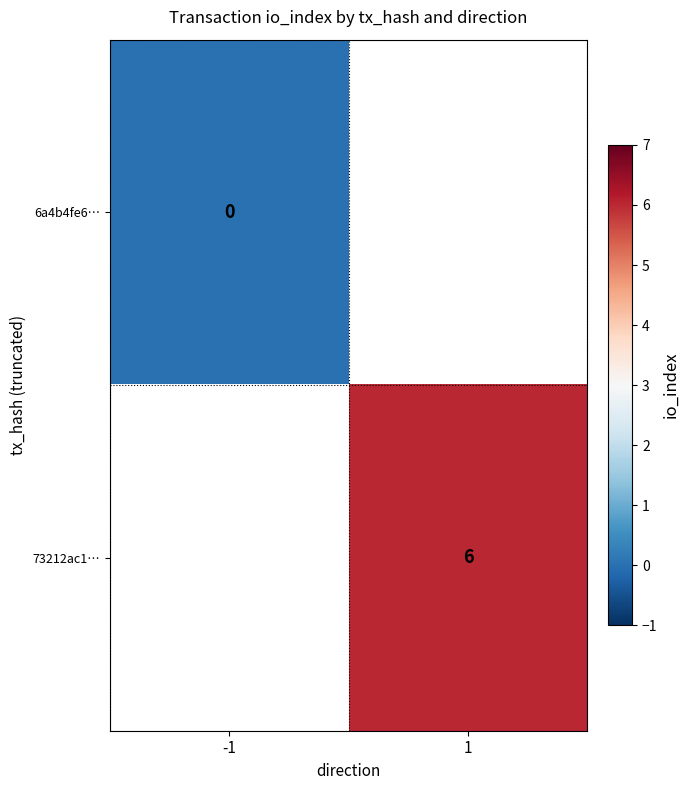

Is it true that 73212ac1… equals 8.7 at 1?

False